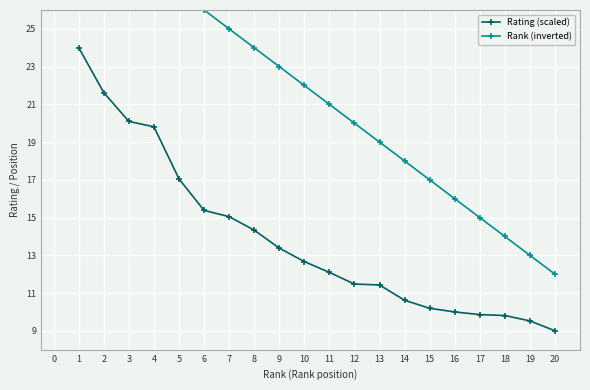

Count the number of data series in this chart.

2